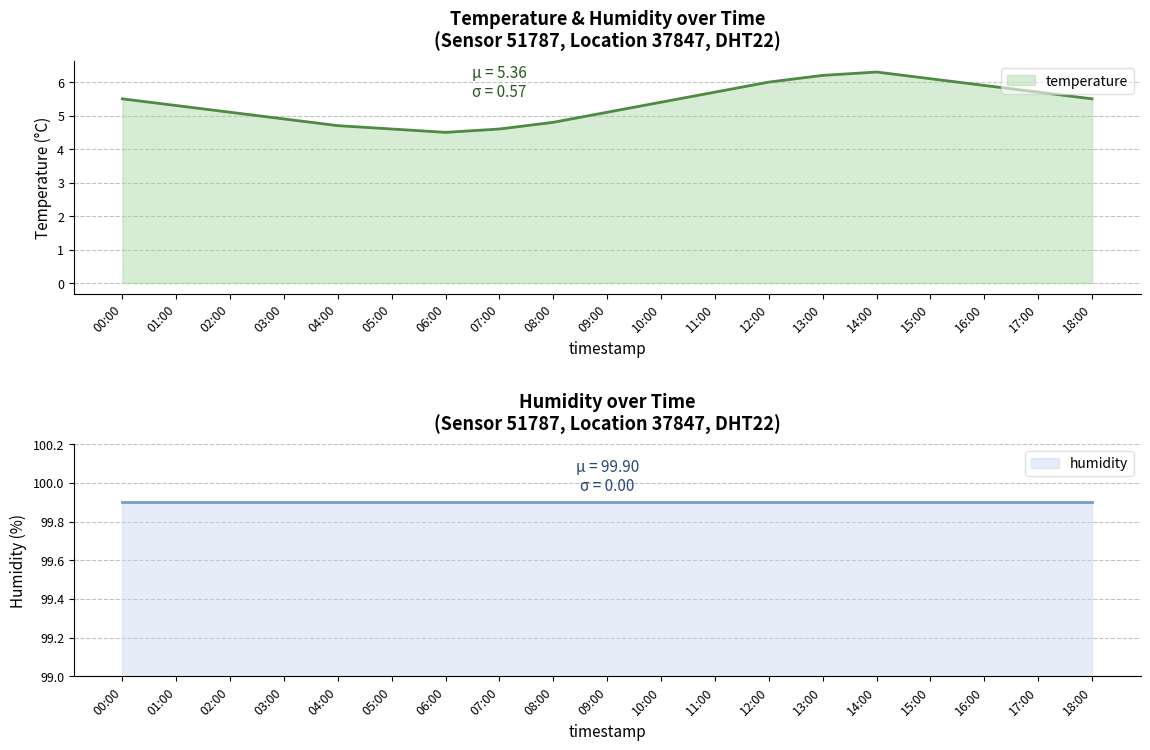

At which category is the sum across all series the highest?

14:00